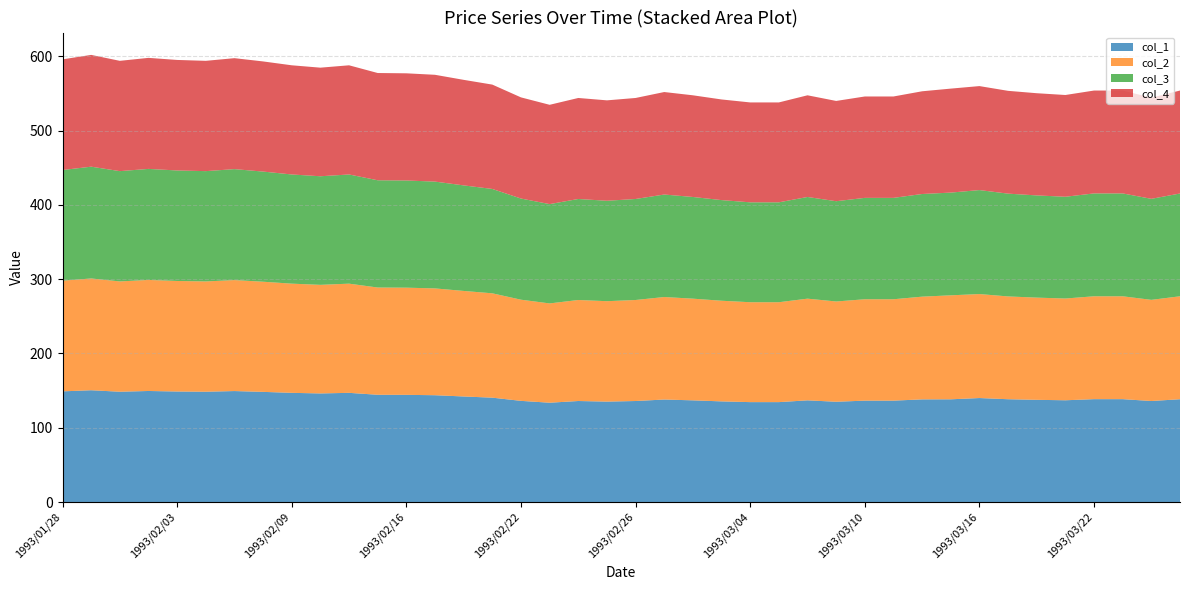

Reading left to right, transcribe all the data shown in this chart.

col_1: 1993/01/28=149.0	1993/01/29=150.5	1993/02/01=148.5	1993/02/02=149.5	1993/02/03=148.8	1993/02/04=148.5	1993/02/05=149.4	1993/02/08=148.3	1993/02/09=147.0	1993/02/10=146.2	1993/02/12=147.0	1993/02/15=144.4	1993/02/16=144.3	1993/02/17=143.8	1993/02/18=142.1	1993/02/19=140.5	1993/02/22=136.2	1993/02/23=133.7	1993/02/24=136.0	1993/02/25=135.2	1993/02/26=136.0	1993/03/01=138.0	1993/03/02=136.9	1993/03/03=135.5	1993/03/04=134.5	1993/03/05=134.5	1993/03/08=136.9	1993/03/09=135.0	1993/03/10=136.5	1993/03/11=136.5	1993/03/12=138.2	1993/03/15=138.3	1993/03/16=140.0	1993/03/17=138.4	1993/03/18=137.6	1993/03/19=137.0	1993/03/22=138.5	1993/03/23=138.5	1993/03/24=136.0	1993/03/25=138.4
col_2: 1993/01/28=149.0	1993/01/29=150.5	1993/02/01=148.5	1993/02/02=149.5	1993/02/03=148.8	1993/02/04=148.5	1993/02/05=149.4	1993/02/08=148.3	1993/02/09=147.0	1993/02/10=146.2	1993/02/12=147.0	1993/02/15=144.4	1993/02/16=144.3	1993/02/17=143.8	1993/02/18=142.1	1993/02/19=140.5	1993/02/22=136.2	1993/02/23=133.7	1993/02/24=136.0	1993/02/25=135.2	1993/02/26=136.0	1993/03/01=138.0	1993/03/02=136.9	1993/03/03=135.5	1993/03/04=134.5	1993/03/05=134.5	1993/03/08=136.9	1993/03/09=135.0	1993/03/10=136.5	1993/03/11=136.5	1993/03/12=138.3	1993/03/15=140.0	1993/03/16=140.0	1993/03/17=138.4	1993/03/18=137.6	1993/03/19=137.0	1993/03/22=138.5	1993/03/23=138.5	1993/03/24=136.2	1993/03/25=138.6
col_3: 1993/01/28=149.0	1993/01/29=150.5	1993/02/01=148.5	1993/02/02=149.5	1993/02/03=148.8	1993/02/04=148.5	1993/02/05=149.4	1993/02/08=148.3	1993/02/09=147.0	1993/02/10=146.2	1993/02/12=147.0	1993/02/15=144.4	1993/02/16=144.3	1993/02/17=143.8	1993/02/18=142.1	1993/02/19=140.5	1993/02/22=136.2	1993/02/23=133.7	1993/02/24=136.0	1993/02/25=135.2	1993/02/26=136.0	1993/03/01=138.0	1993/03/02=136.9	1993/03/03=135.5	1993/03/04=134.5	1993/03/05=134.5	1993/03/08=136.9	1993/03/09=135.0	1993/03/10=136.5	1993/03/11=136.5	1993/03/12=138.2	1993/03/15=138.3	1993/03/16=140.0	1993/03/17=138.4	1993/03/18=137.6	1993/03/19=137.0	1993/03/22=138.5	1993/03/23=138.5	1993/03/24=136.0	1993/03/25=138.4
col_4: 1993/01/28=149.0	1993/01/29=150.5	1993/02/01=148.5	1993/02/02=149.5	1993/02/03=148.8	1993/02/04=148.5	1993/02/05=149.4	1993/02/08=148.3	1993/02/09=147.0	1993/02/10=146.2	1993/02/12=147.0	1993/02/15=144.4	1993/02/16=144.3	1993/02/17=143.8	1993/02/18=142.1	1993/02/19=140.5	1993/02/22=136.2	1993/02/23=133.7	1993/02/24=136.0	1993/02/25=135.2	1993/02/26=136.0	1993/03/01=138.0	1993/03/02=136.9	1993/03/03=135.5	1993/03/04=134.5	1993/03/05=134.5	1993/03/08=136.9	1993/03/09=135.0	1993/03/10=136.5	1993/03/11=136.5	1993/03/12=138.3	1993/03/15=140.0	1993/03/16=140.0	1993/03/17=138.4	1993/03/18=137.6	1993/03/19=137.0	1993/03/22=138.5	1993/03/23=138.5	1993/03/24=136.2	1993/03/25=138.6